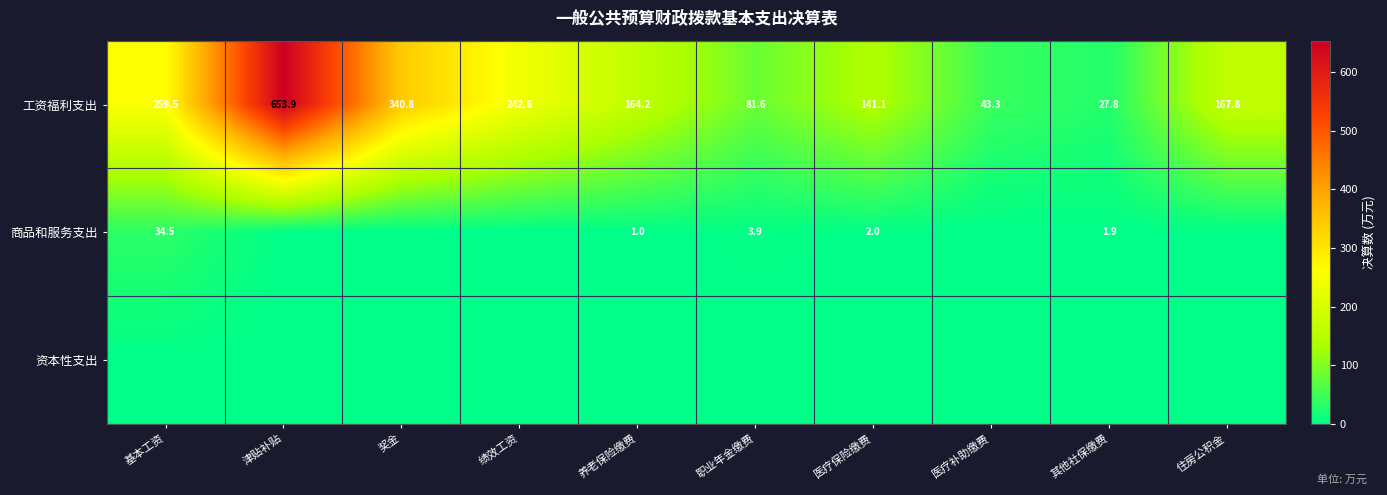

The value of 工资福利支出 at 职业年金缴费 is 81.6. True or false?

True